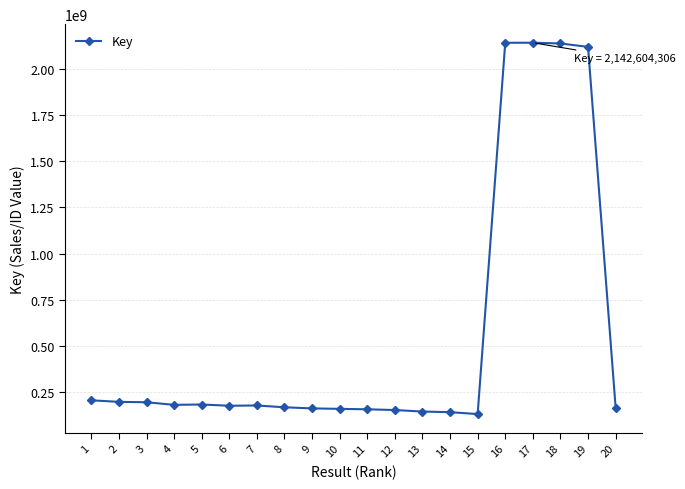

How many values are below 176714532?

10